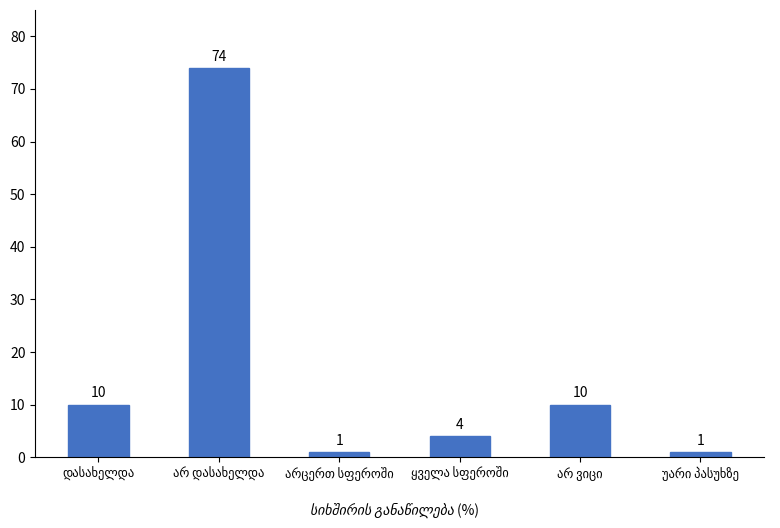

What is the greatest value displayed?

74